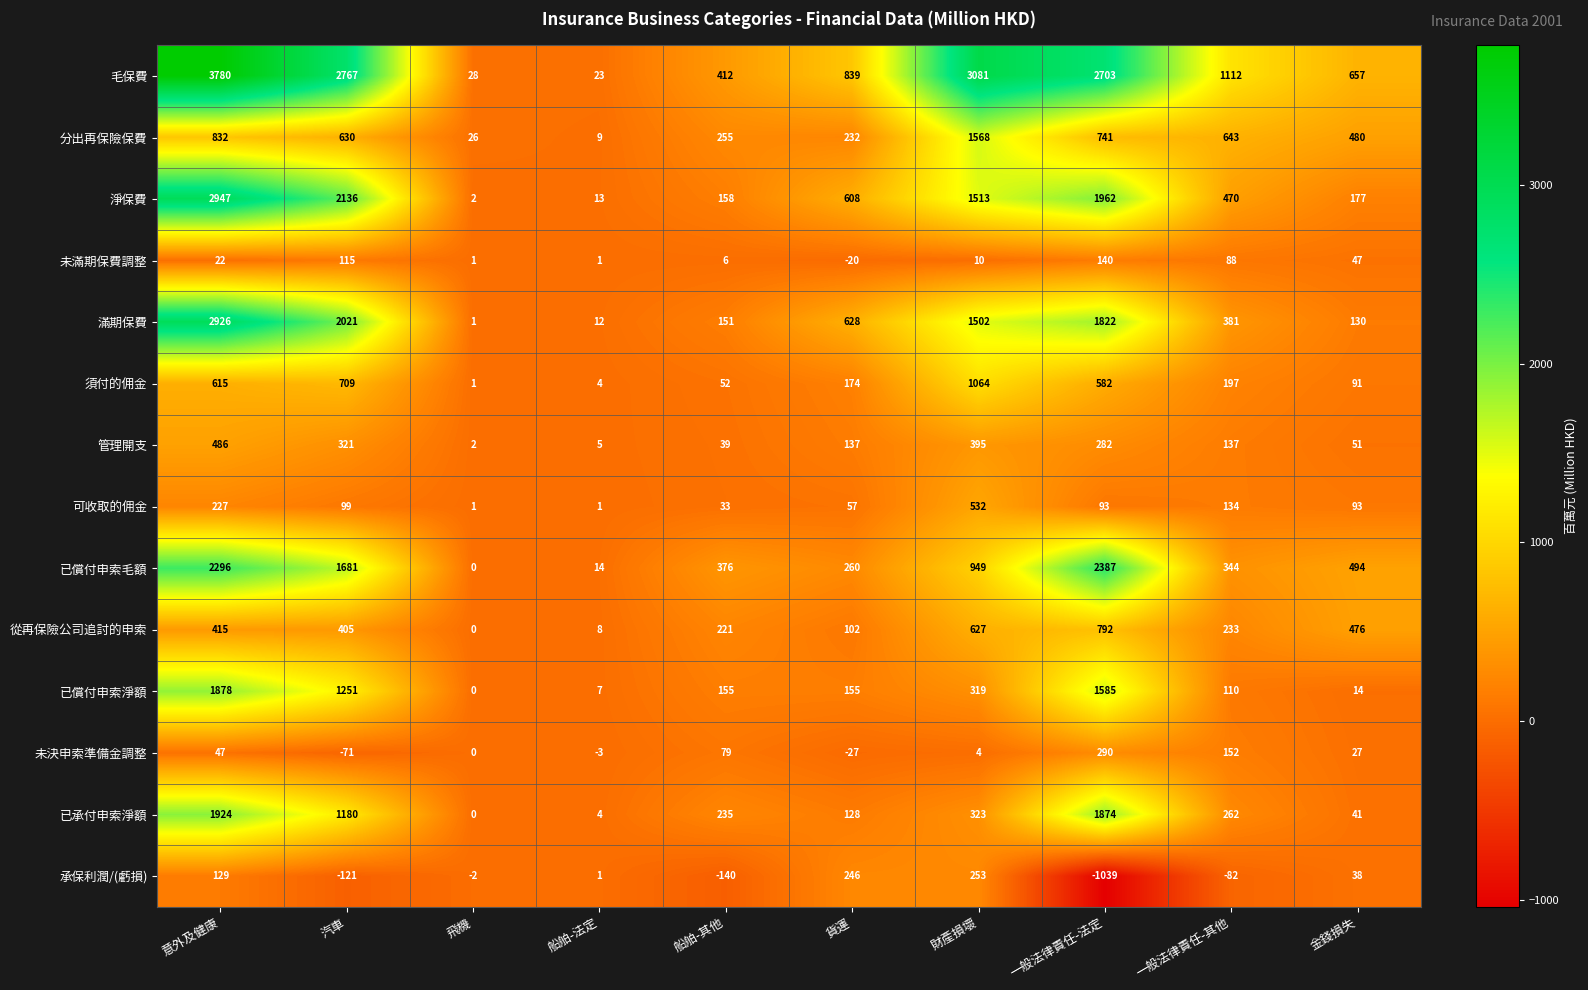

Rank the series by their maximum value, from lowest to highest.

未滿期保費調整, 承保利潤/(虧損), 未決申索準備金調整, 管理開支, 可收取的佣金, 從再保險公司追討的申索, 須付的佣金, 分出再保險保費, 已償付申索淨額, 已承付申索淨額, 已償付申索毛額, 滿期保費, 淨保費, 毛保費